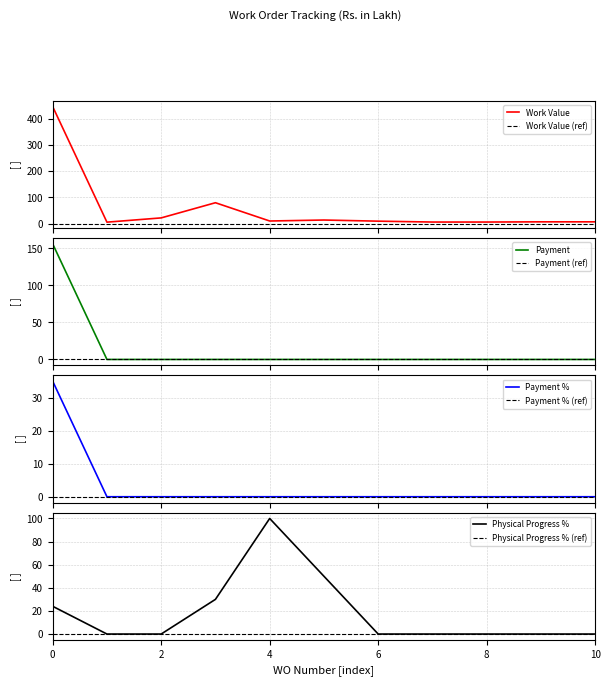

True or false: Payment and Work Value cross at least once.

False